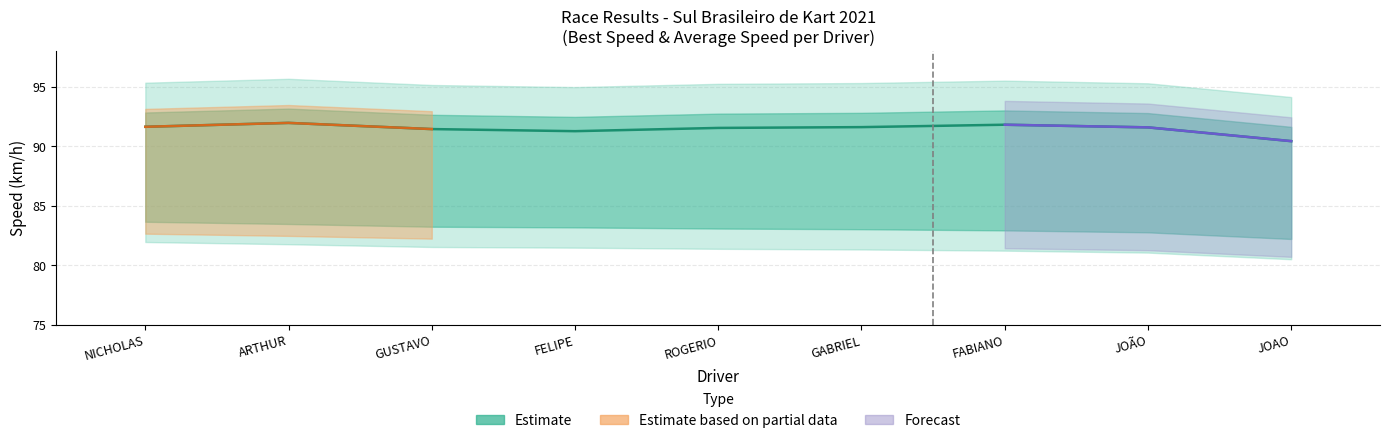

The value of Best Lap time (scaled) at FABIANO is 0.7. True or false?

True